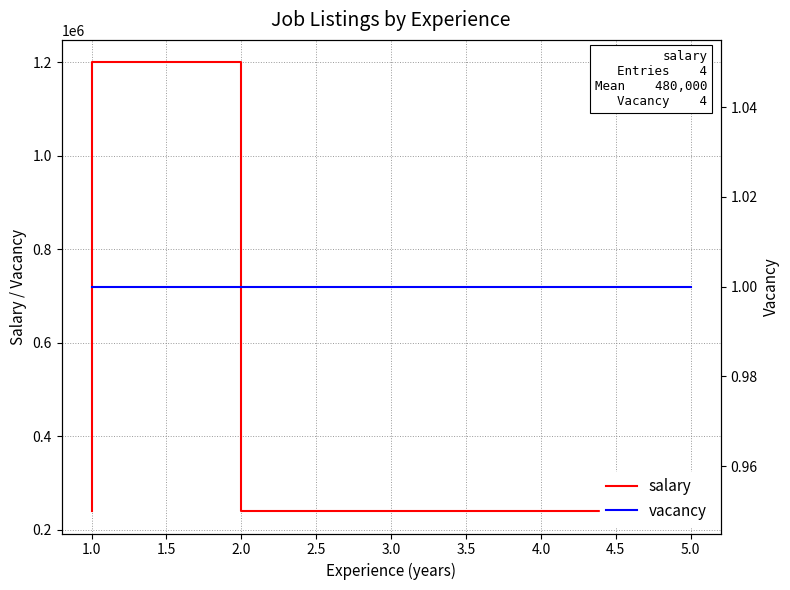

What is the difference between the salary values at 2.0 and 1.0?

960000